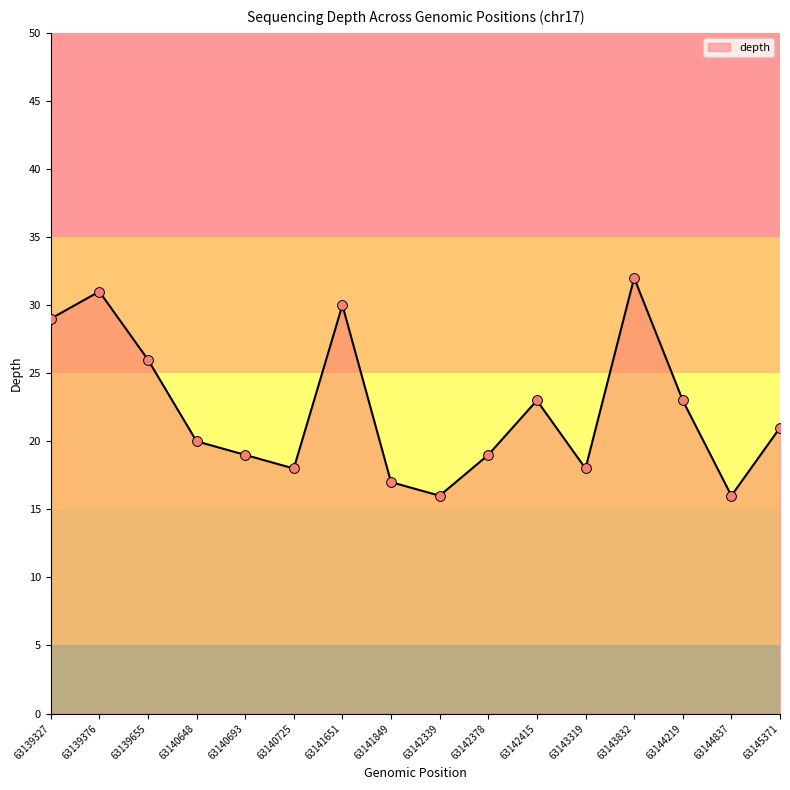

What is the change in value from 63143319 to 63143832?

+14